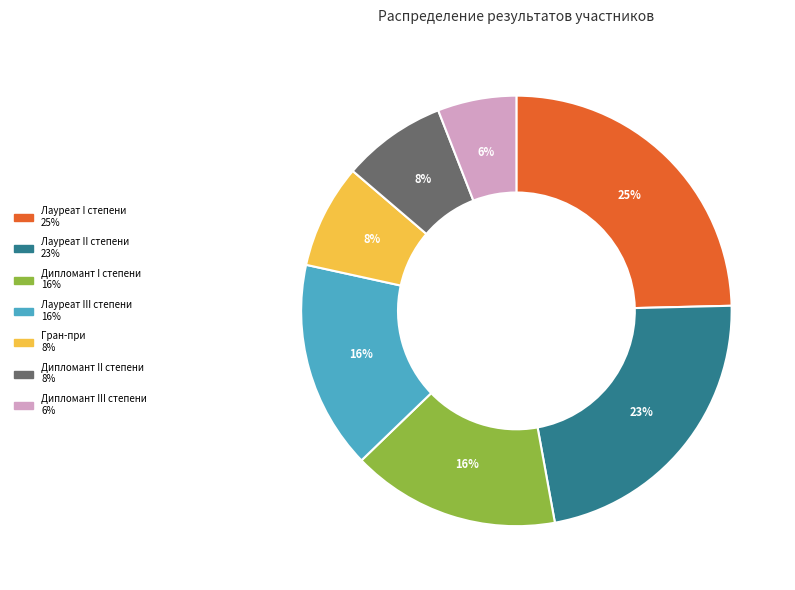

How many segments does this pie chart have?

7